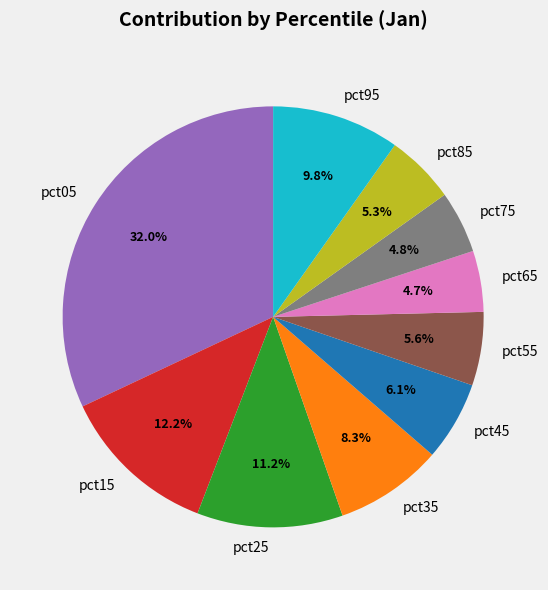

Which slice is the largest?

pct05